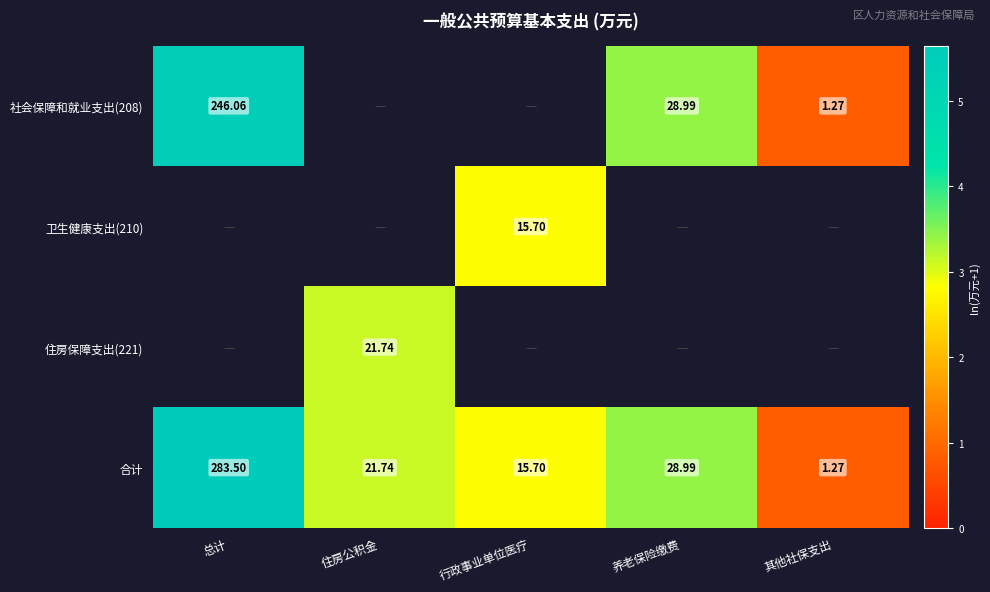

What is the greatest value displayed?

5.7